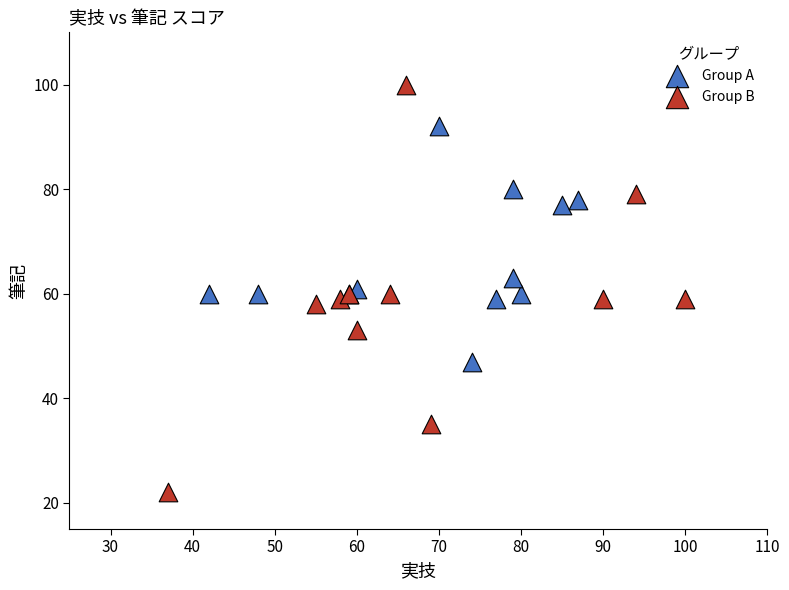

Which series has the widest spread of Y values?

Group B